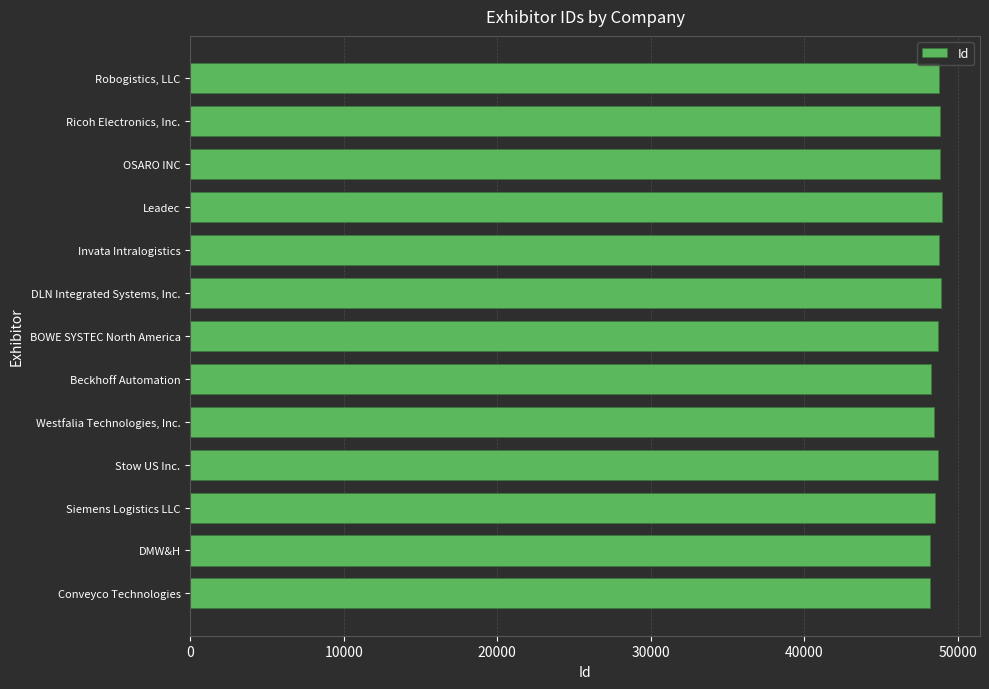

What is the sum of all values?

632131